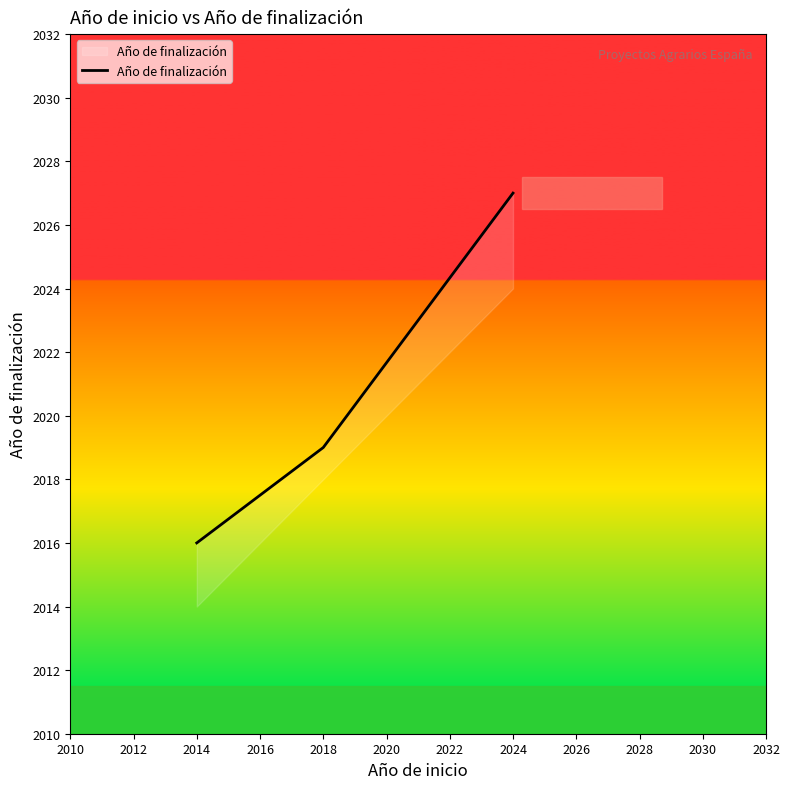

What is the smallest value displayed?

2016